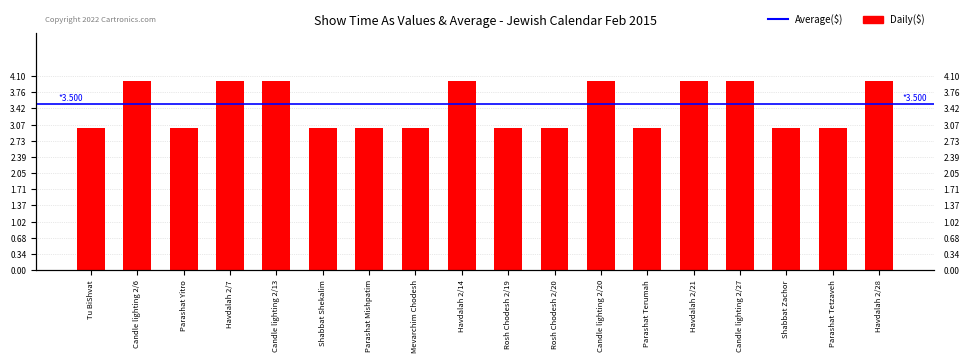

At which label is the value closest to 3?

Tu BiShvat